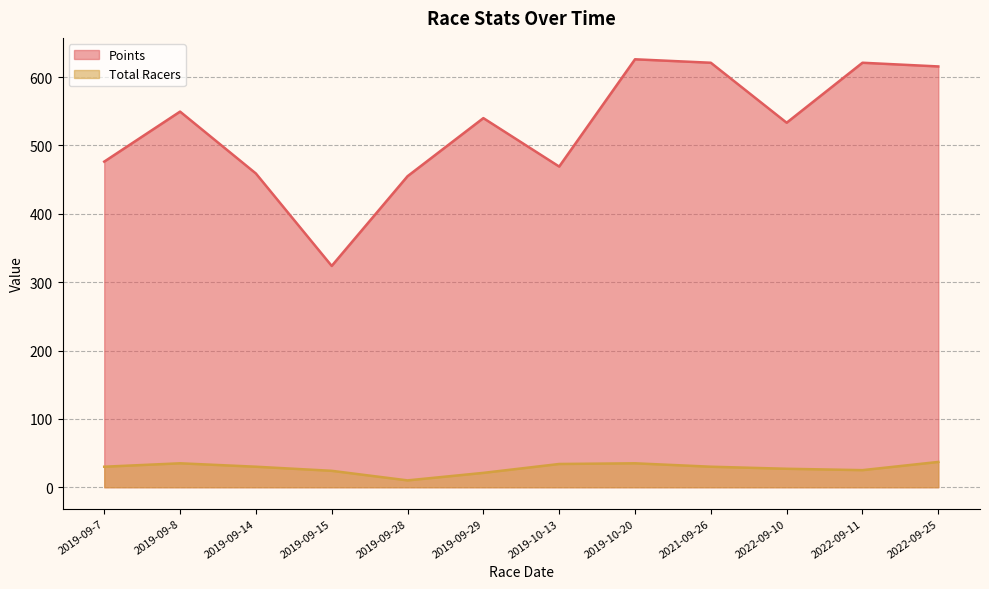

At which label does Points first exceed 540?

2019-09-8